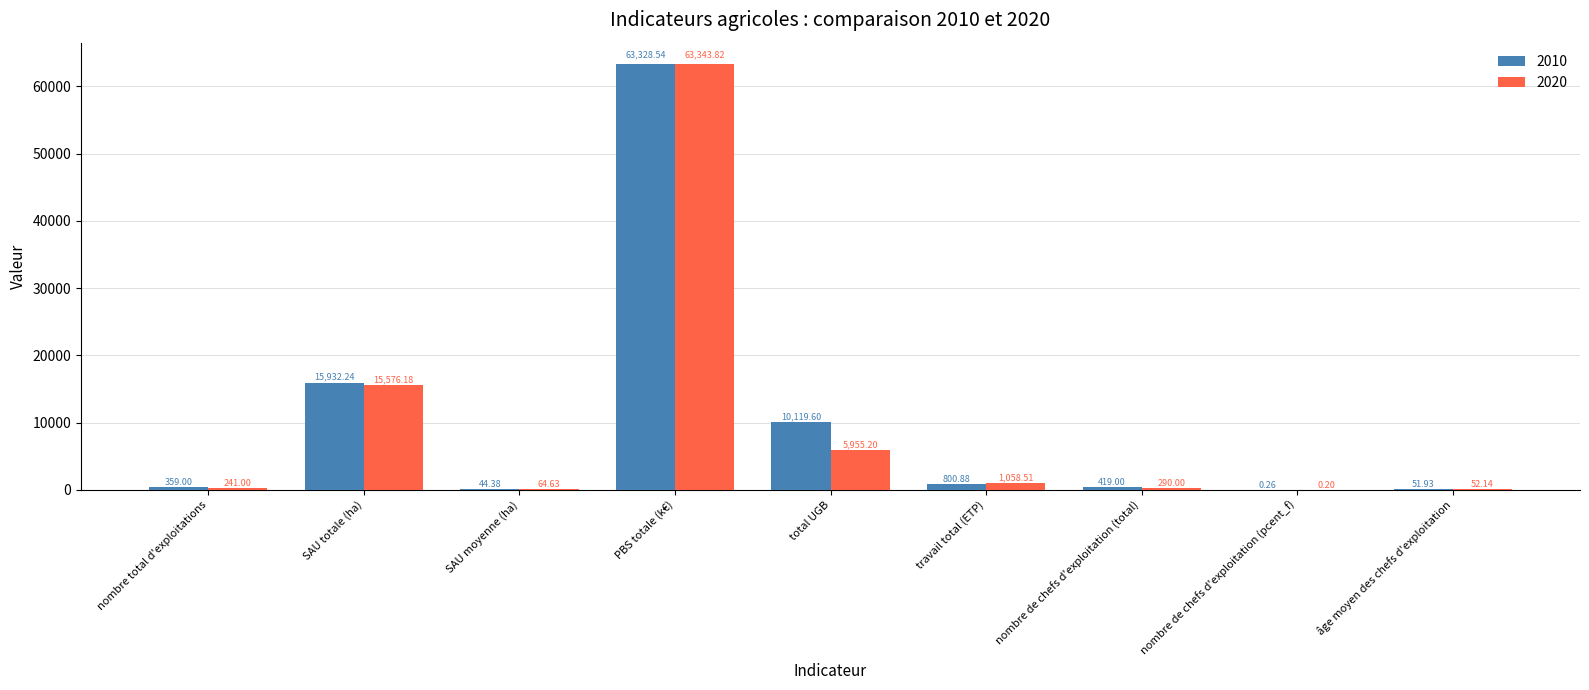

At which label is 2020 closest to 31672?

SAU totale (ha)